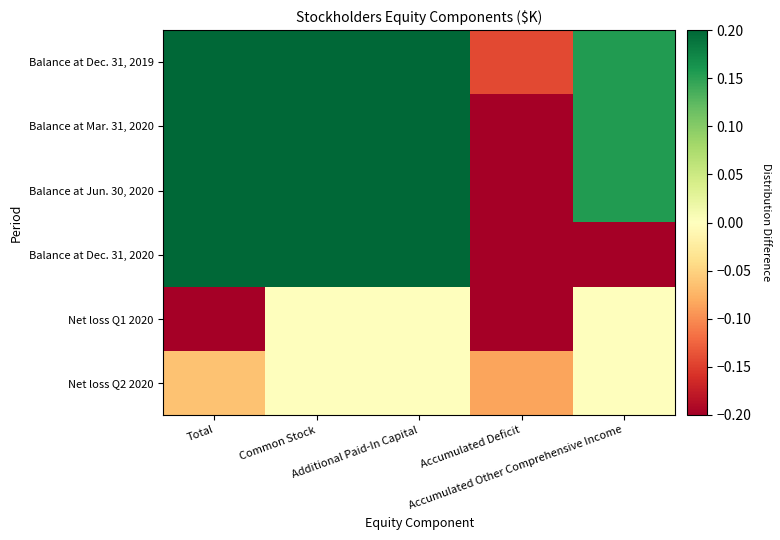

Reading right to left, list all the values displayed in this chart.

Balance at Dec. 31, 2019: Accumulated Other Comprehensive Income=0.2	Accumulated Deficit=-0.1	Additional Paid-In Capital=1.0	Common Stock=1.0	Total=1.0
Balance at Mar. 31, 2020: Accumulated Other Comprehensive Income=0.2	Accumulated Deficit=-0.6	Additional Paid-In Capital=1.0	Common Stock=1.0	Total=0.7
Balance at Jun. 30, 2020: Accumulated Other Comprehensive Income=0.2	Accumulated Deficit=-0.7	Additional Paid-In Capital=1.0	Common Stock=1.0	Total=0.6
Balance at Dec. 31, 2020: Accumulated Other Comprehensive Income=-1.0	Accumulated Deficit=-1.0	Additional Paid-In Capital=1.0	Common Stock=1.0	Total=0.4
Net loss Q1 2020: Accumulated Other Comprehensive Income=0.0	Accumulated Deficit=-0.5	Additional Paid-In Capital=0.0	Common Stock=0.0	Total=-0.3
Net loss Q2 2020: Accumulated Other Comprehensive Income=0.0	Accumulated Deficit=-0.1	Additional Paid-In Capital=0.0	Common Stock=0.0	Total=-0.1